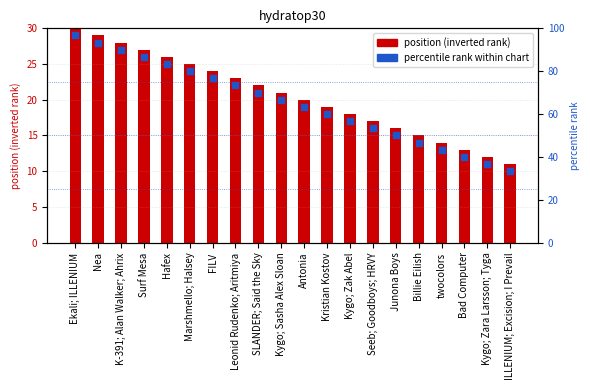

Which series contains the lowest Y value?

position (inverted rank)